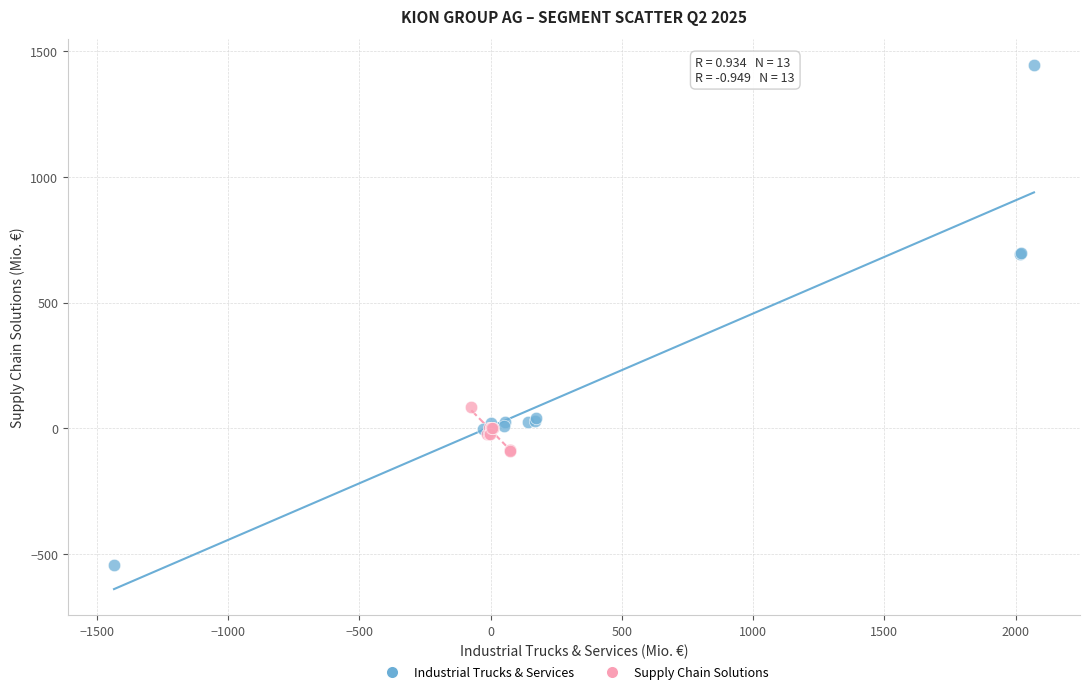

Which series reaches the maximum Y coordinate?

Industrial Trucks & Services